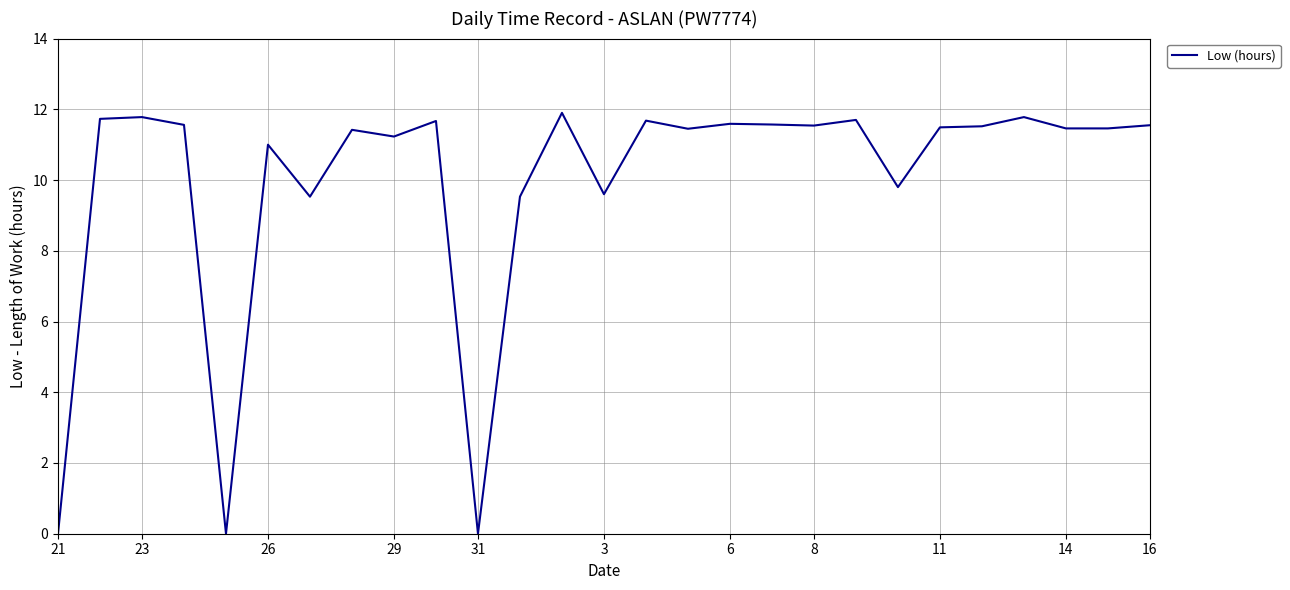

What is the difference between the maximum and minimum values?

11.9